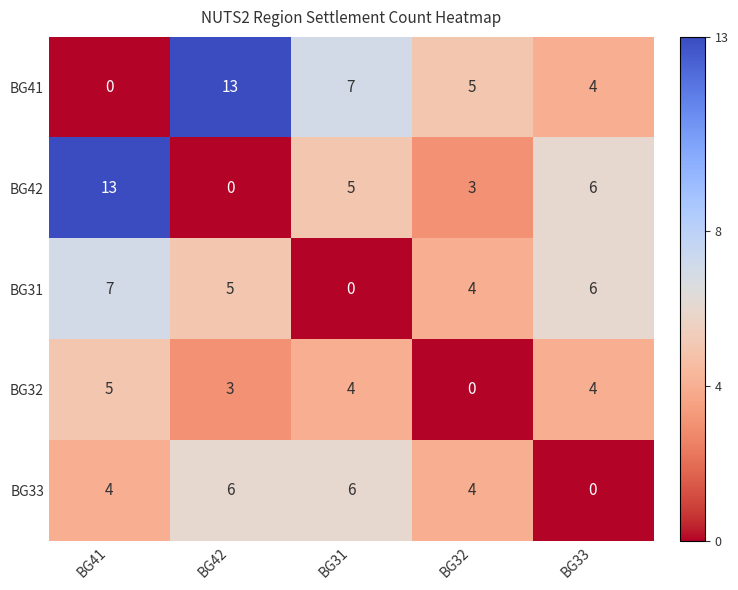

At which label is BG42 closest to 6?

BG33